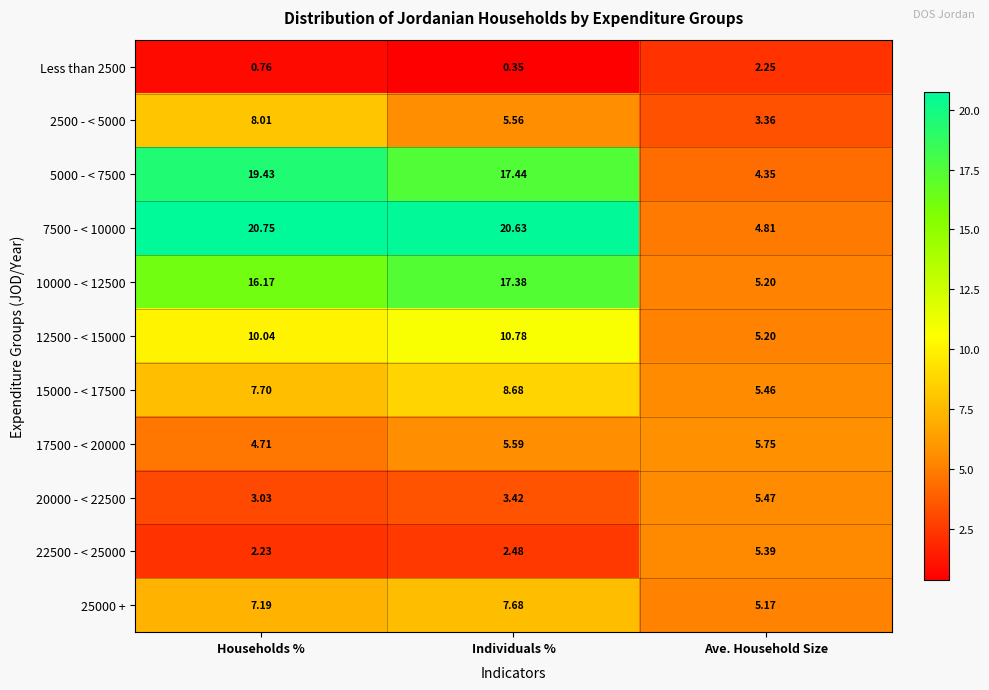

Which category has the highest value across all series?

Households %